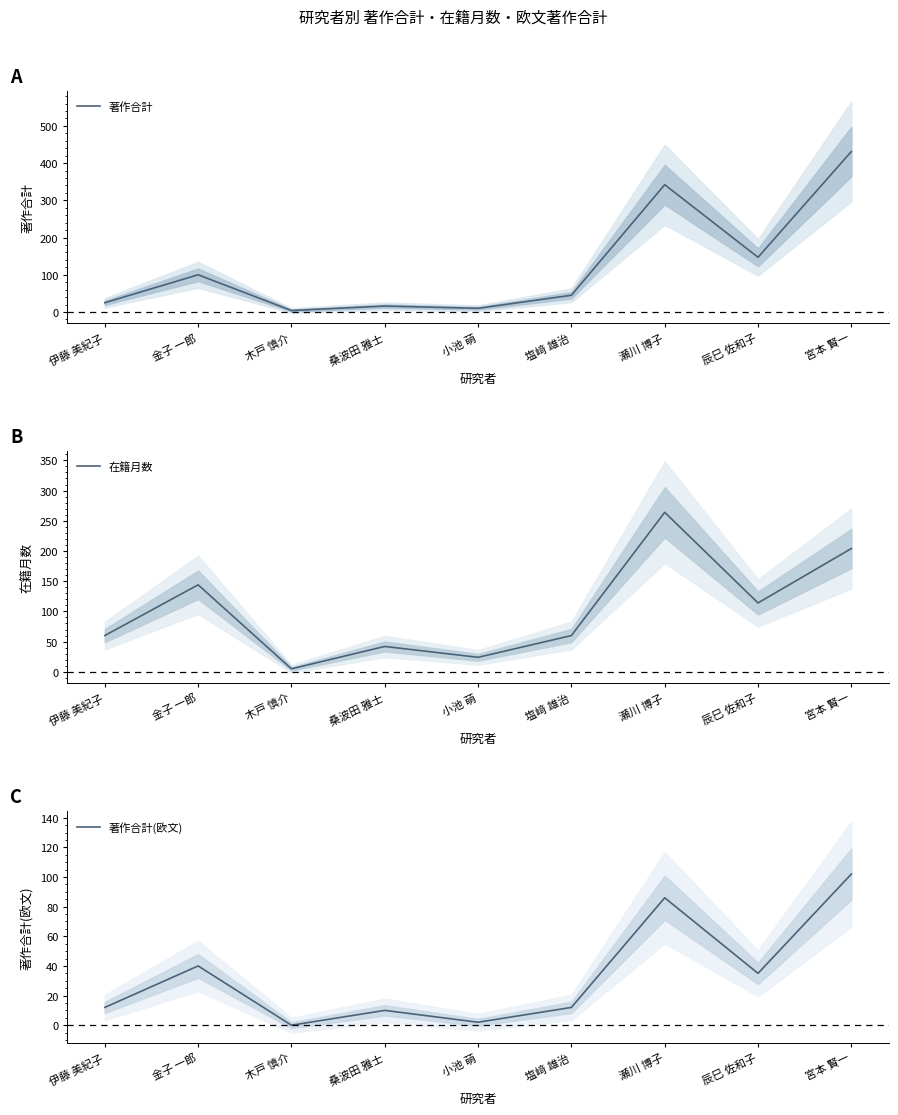

List the labels in order of 在籍月数 value, largest first.

瀬川 博子, 宮本 賢一, 金子 一郎, 辰巳 佐和子, 伊藤 美紀子, 塩﨑 雄治, 桑波田 雅士, 小池 萌, 木戸 慎介